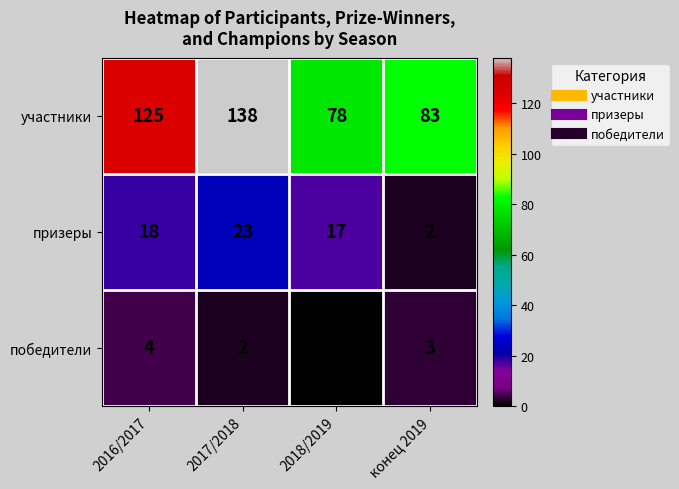

What is the highest value of the призеры series?

23